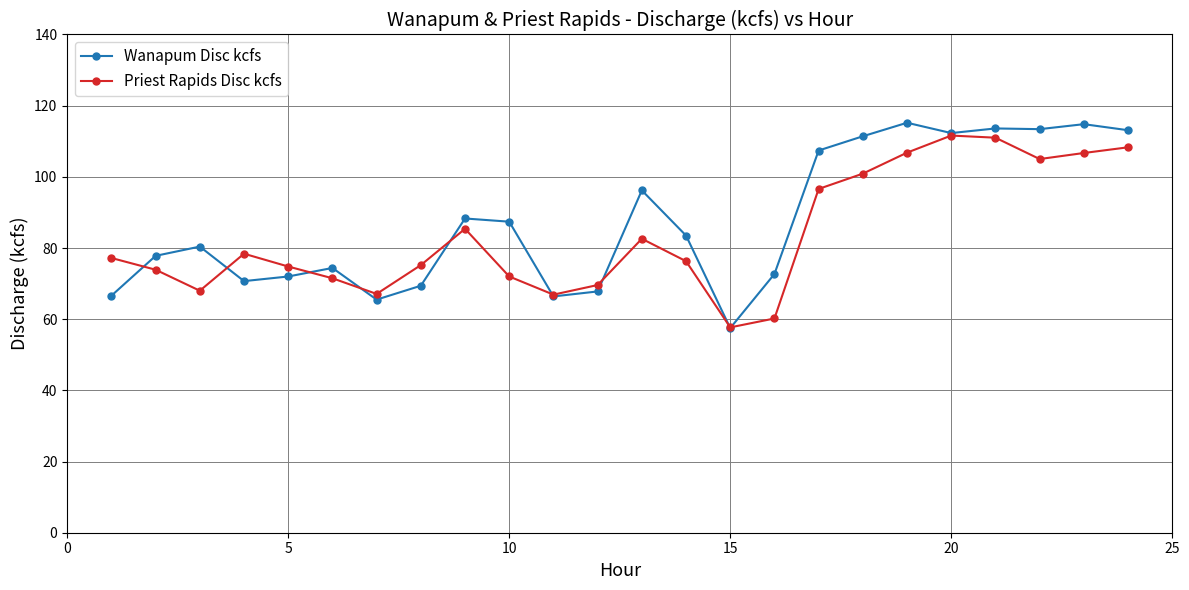

Which series has the widest spread of values?

Wanapum Disc kcfs